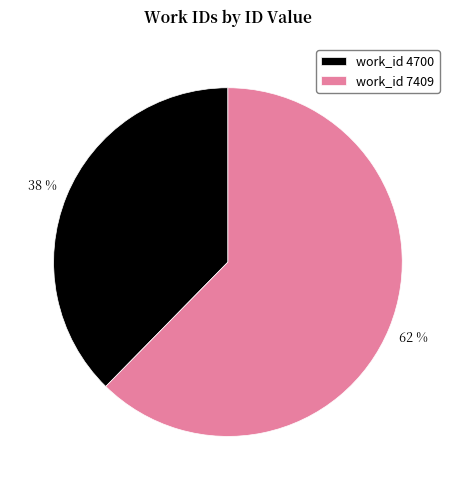

How many segments does this pie chart have?

2